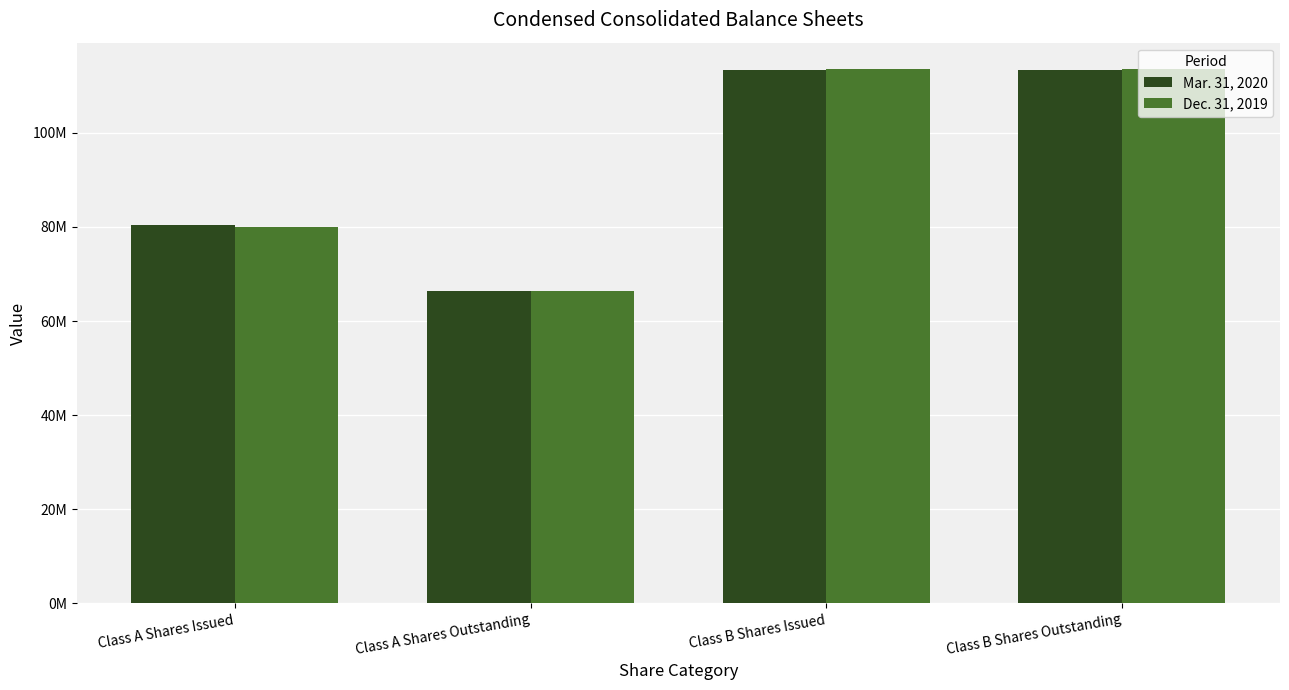

Reading right to left, list all the values displayed in this chart.

Mar. 31, 2020: Class B Shares Outstanding=113301368	Class B Shares Issued=113301368	Class A Shares Outstanding=66366882	Class A Shares Issued=80320620
Dec. 31, 2019: Class B Shares Outstanding=113517198	Class B Shares Issued=113517198	Class A Shares Outstanding=66424838	Class A Shares Issued=80089739